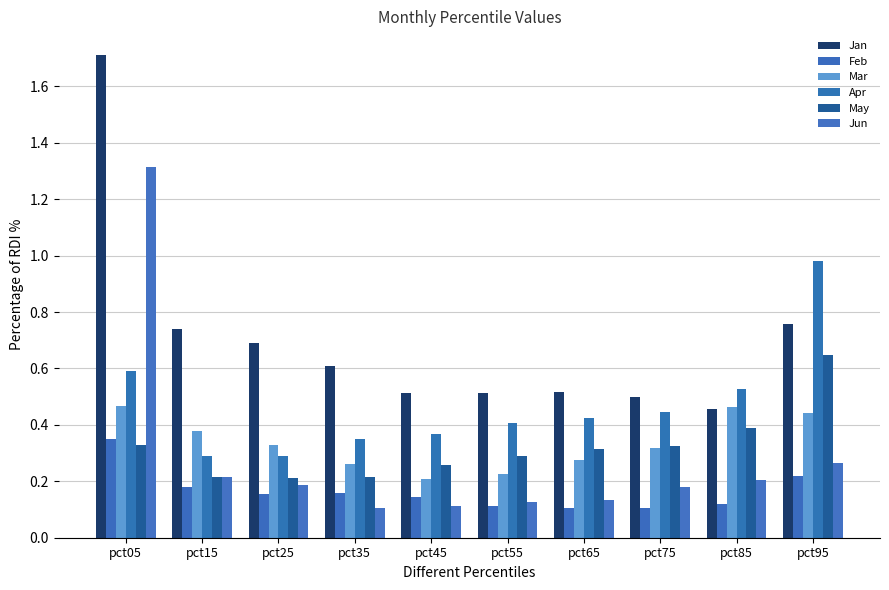

Reading left to right, extract all data points from this chart.

Jan: pct05=1.7	pct15=0.7	pct25=0.7	pct35=0.6	pct45=0.5	pct55=0.5	pct65=0.5	pct75=0.5	pct85=0.5	pct95=0.8
Feb: pct05=0.4	pct15=0.2	pct25=0.2	pct35=0.2	pct45=0.1	pct55=0.1	pct65=0.1	pct75=0.1	pct85=0.1	pct95=0.2
Mar: pct05=0.5	pct15=0.4	pct25=0.3	pct35=0.3	pct45=0.2	pct55=0.2	pct65=0.3	pct75=0.3	pct85=0.5	pct95=0.4
Apr: pct05=0.6	pct15=0.3	pct25=0.3	pct35=0.3	pct45=0.4	pct55=0.4	pct65=0.4	pct75=0.4	pct85=0.5	pct95=1.0
May: pct05=0.3	pct15=0.2	pct25=0.2	pct35=0.2	pct45=0.3	pct55=0.3	pct65=0.3	pct75=0.3	pct85=0.4	pct95=0.6
Jun: pct05=1.3	pct15=0.2	pct25=0.2	pct35=0.1	pct45=0.1	pct55=0.1	pct65=0.1	pct75=0.2	pct85=0.2	pct95=0.3